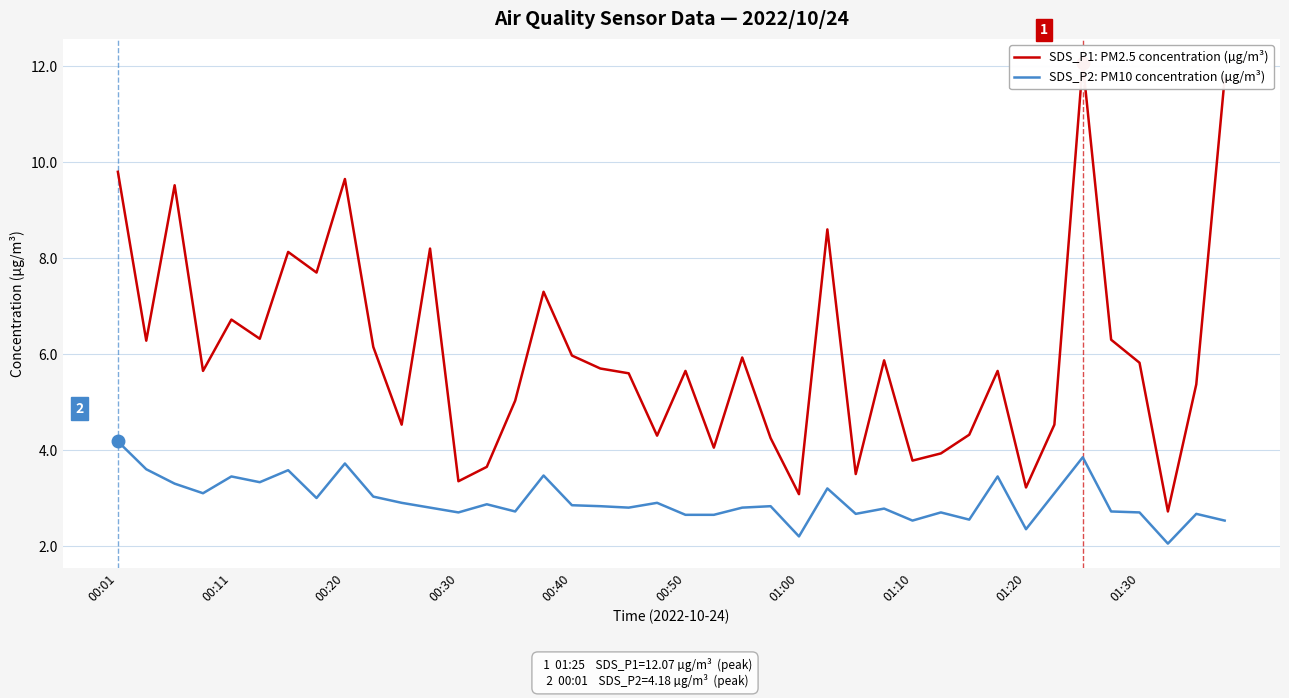

What is the average value of the SDS_P2: PM10 concentration (µg/m³) series?

3.0